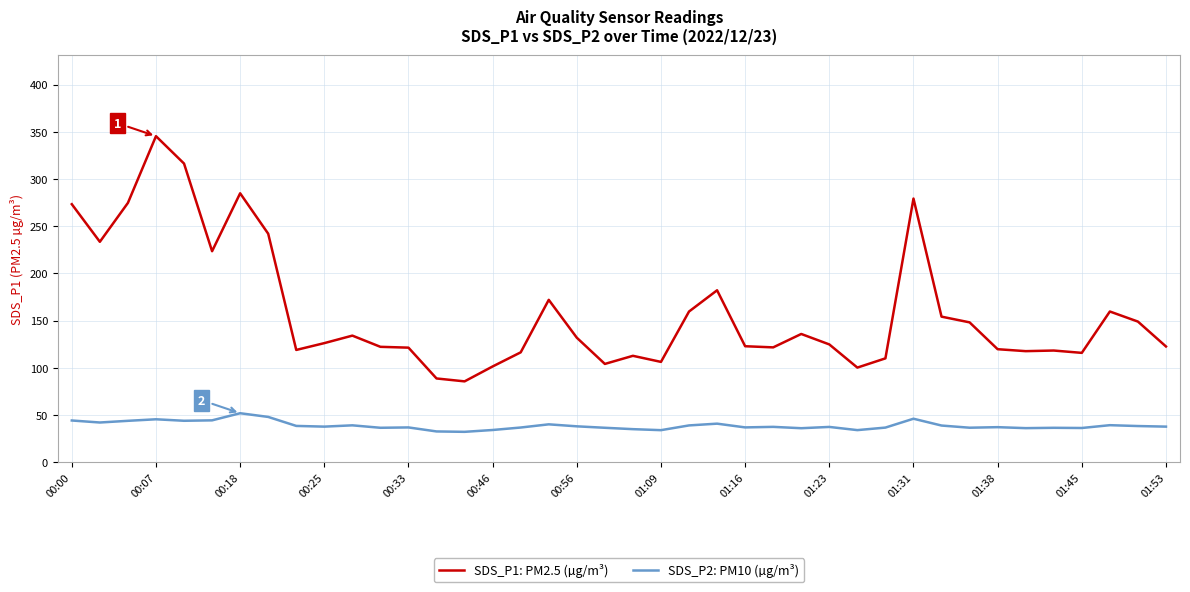

Which series has the largest total across all categories?

SDS_P1: PM2.5 (µg/m³)